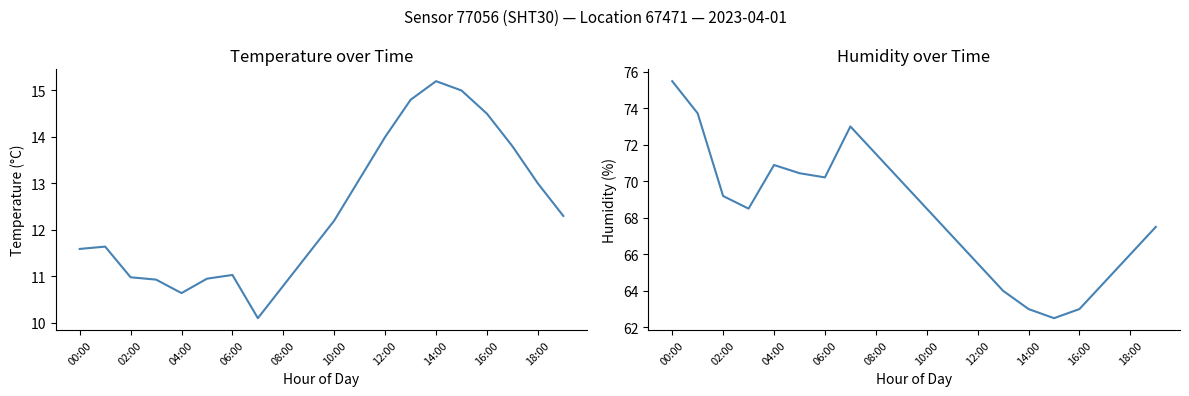

What is the sum of all humidity values?

1364.4